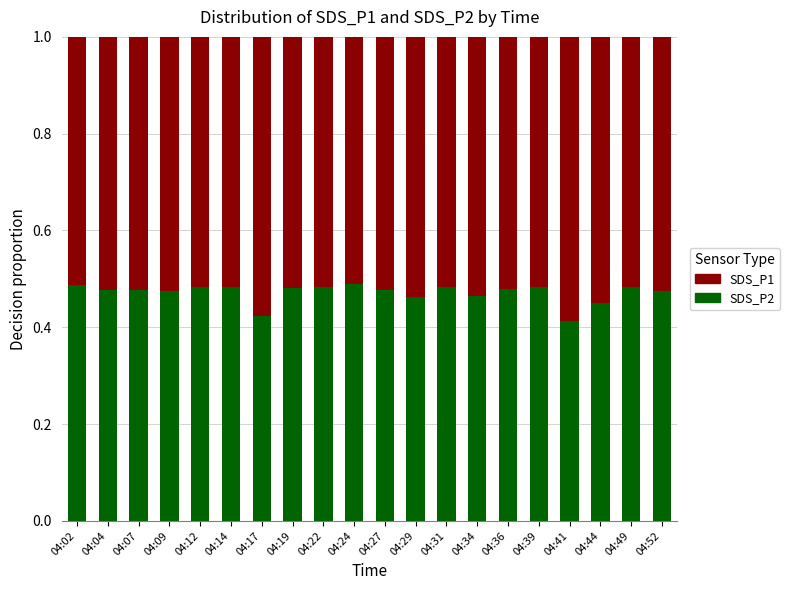

What is the total value across all series at 04:29?

1.0